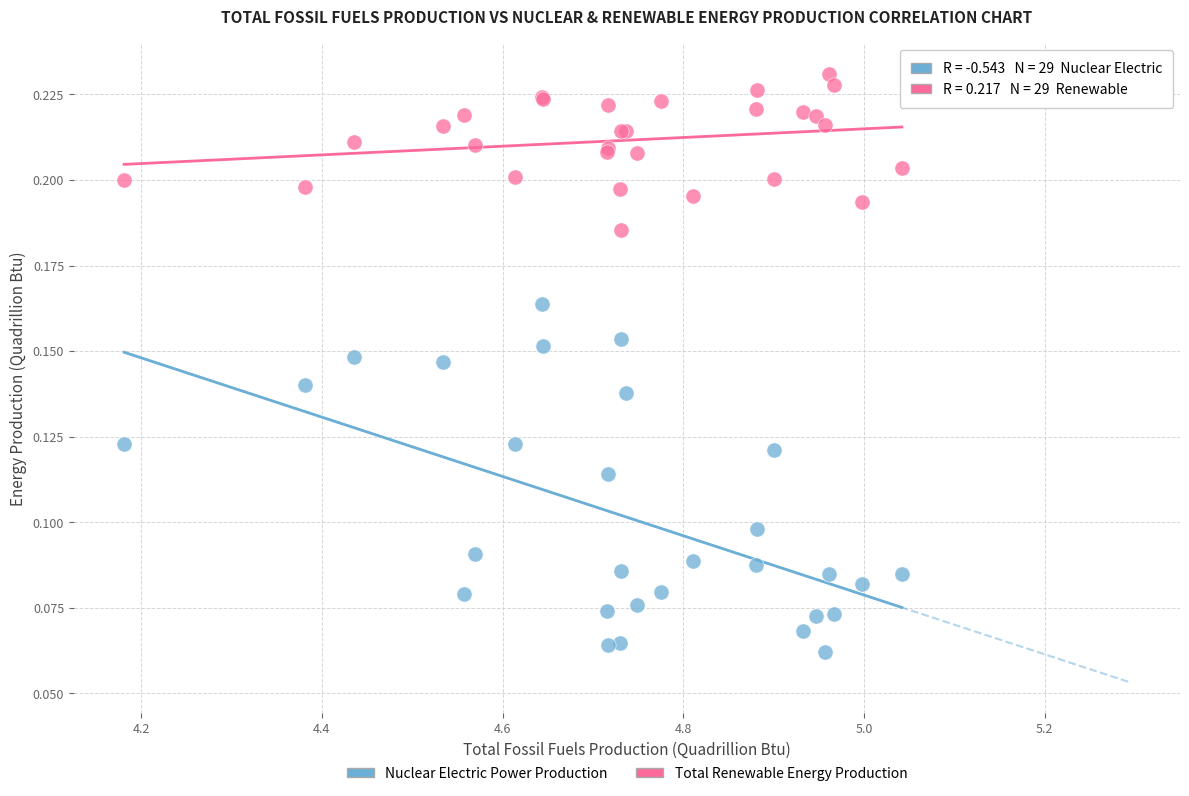

Which series contains the highest Y value?

Total Renewable Energy Production